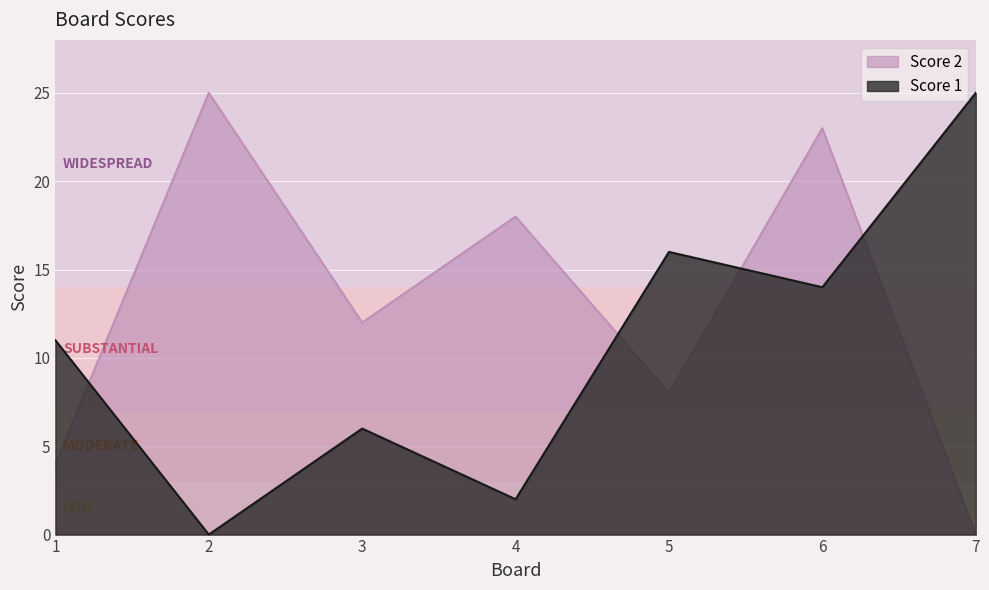

True or false: Score 2 has a value of 8 at 5.

True